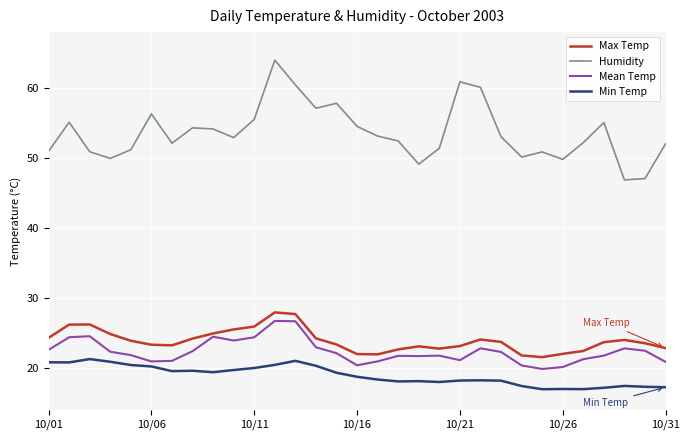

True or false: Min Temp and Max Temp cross at least once.

False